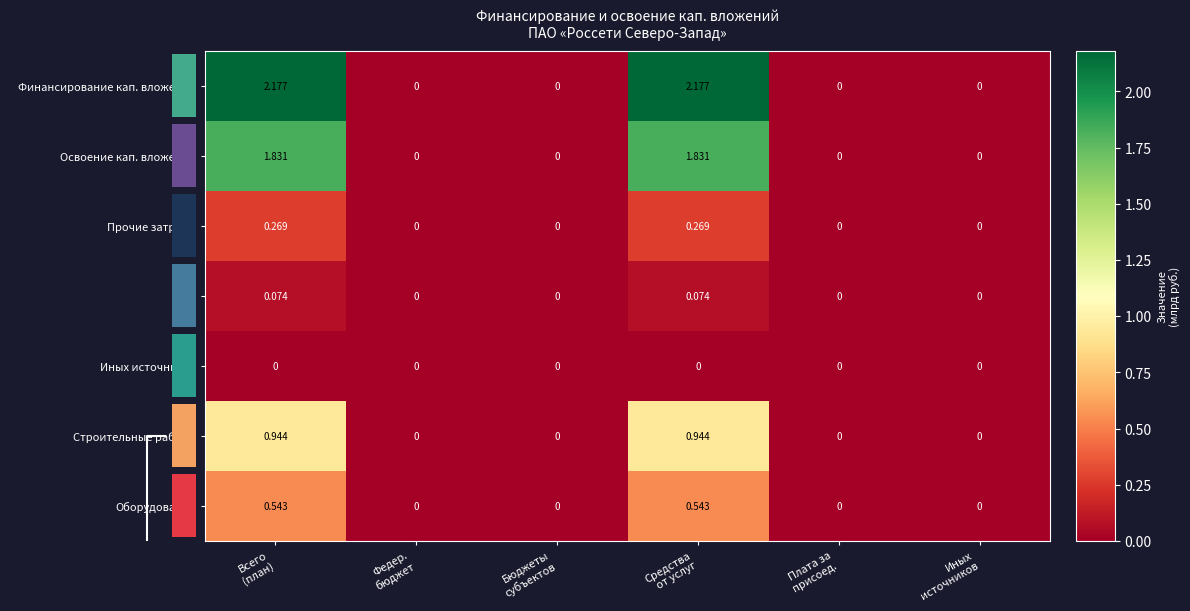

How many positive values does the Оборудование series have?

2